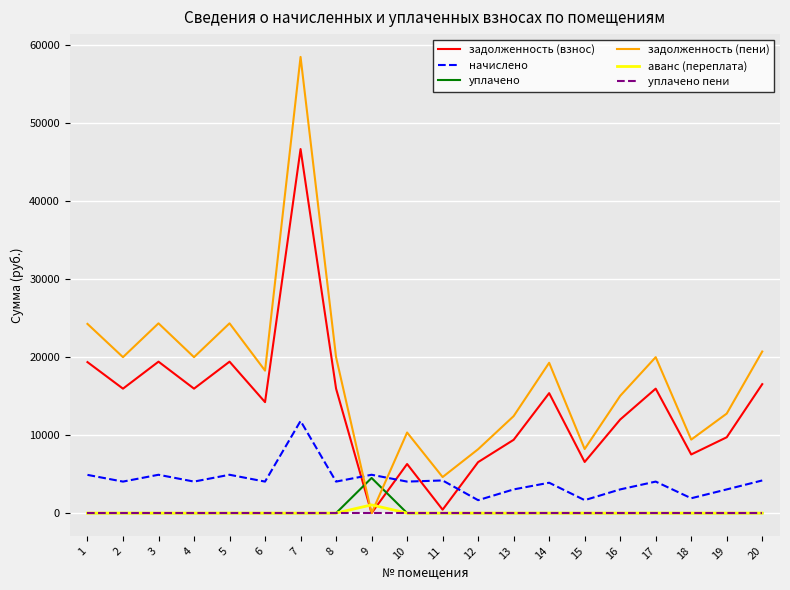

What value does the начислено series have at 7?

11800.1